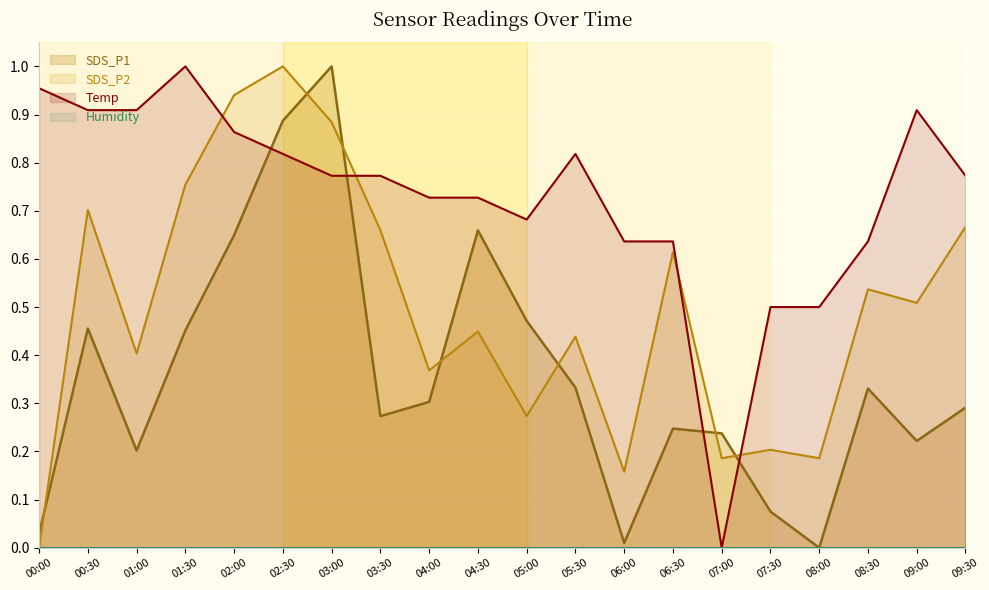

After their last crossing, which series has the higher values: Temp or SDS_P2?

Temp